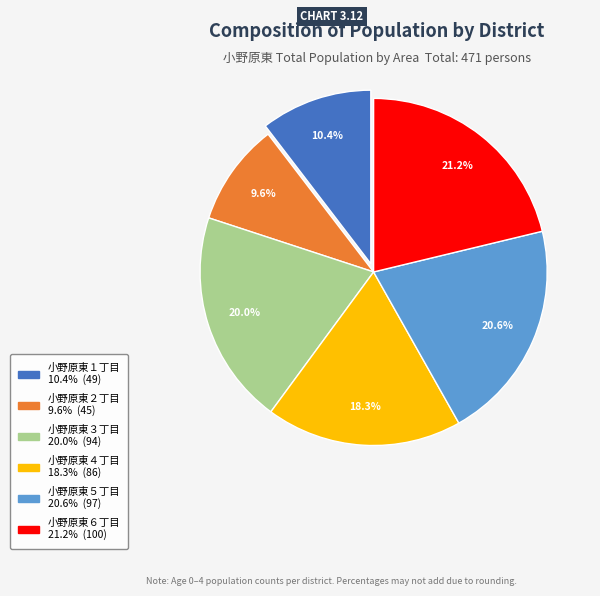

To the nearest percent, what is the average slice percentage?

17%